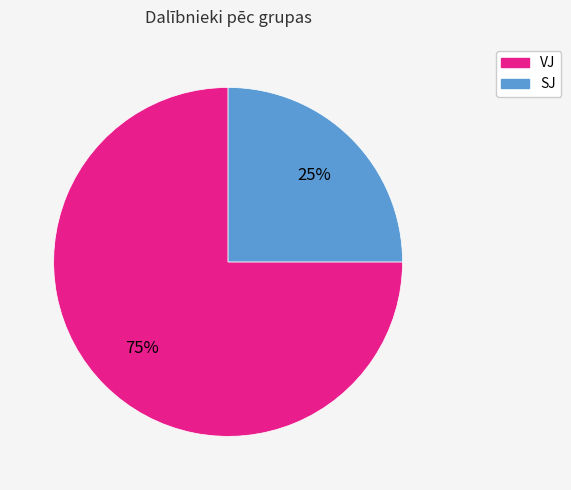

To the nearest percent, what is the average slice percentage?

50%